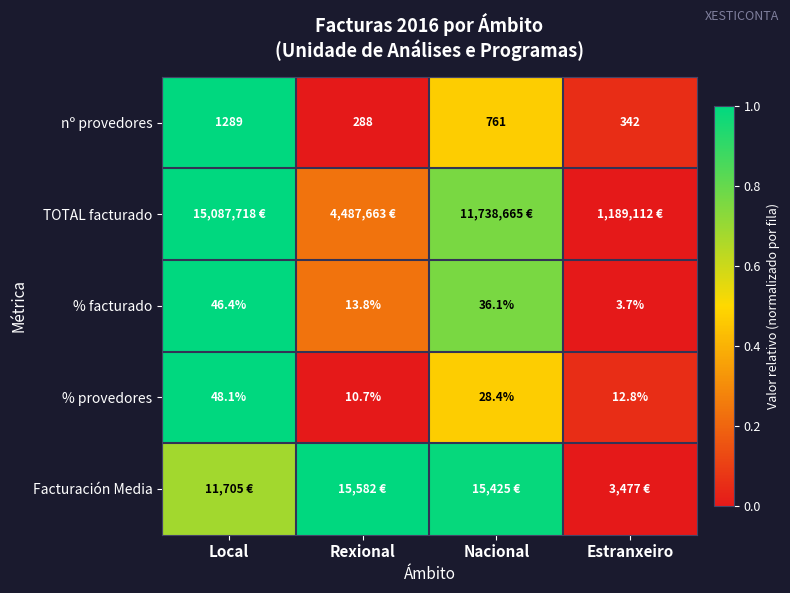

Which category has the lowest value in the % facturado series?

Estranxeiro